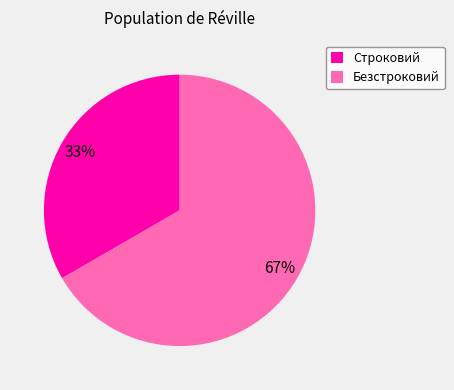

To the nearest percent, what is the average slice percentage?

50%